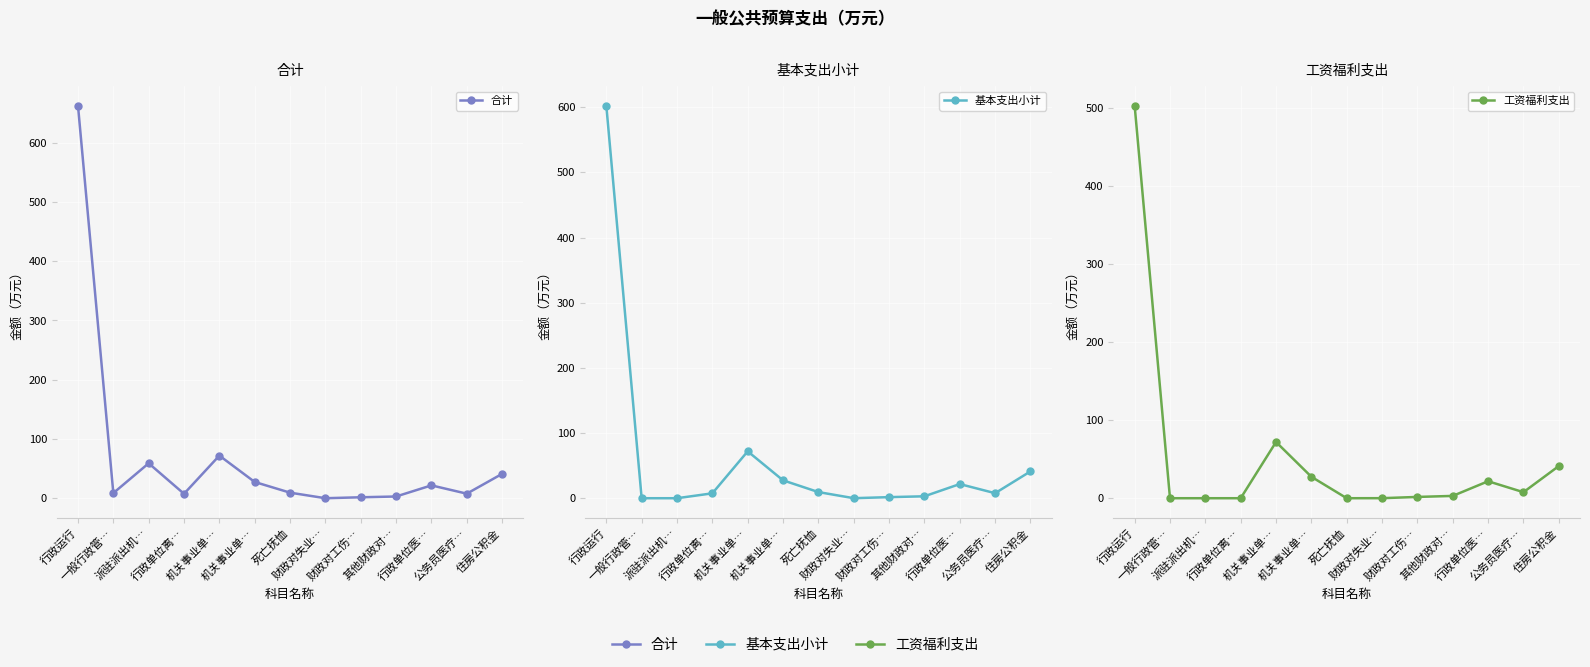

How many distinct data groups are displayed?

3